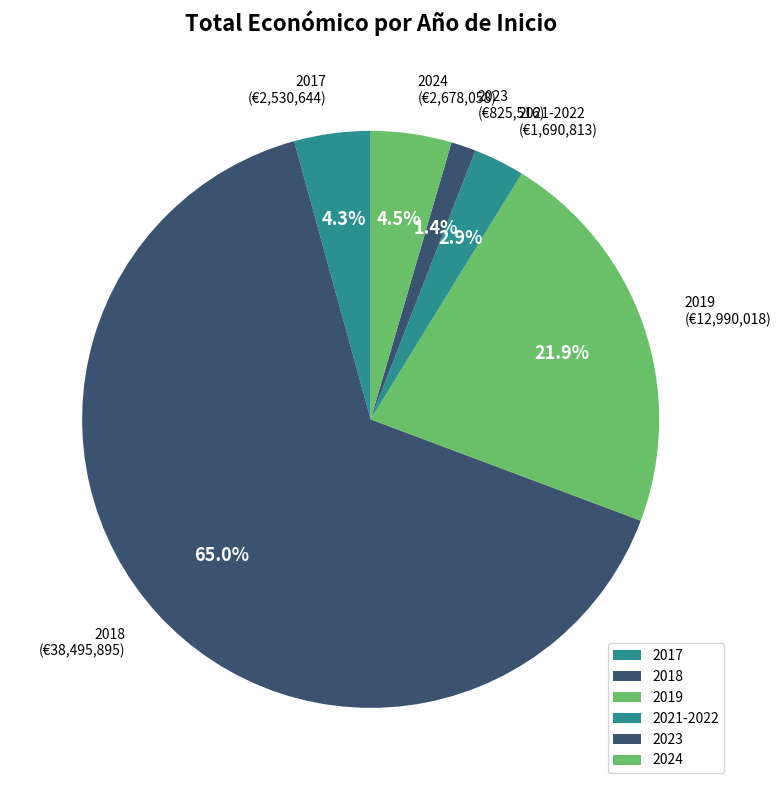

To the nearest percent, what is the difference between the 2024 and 2018 slice percentages?

60%